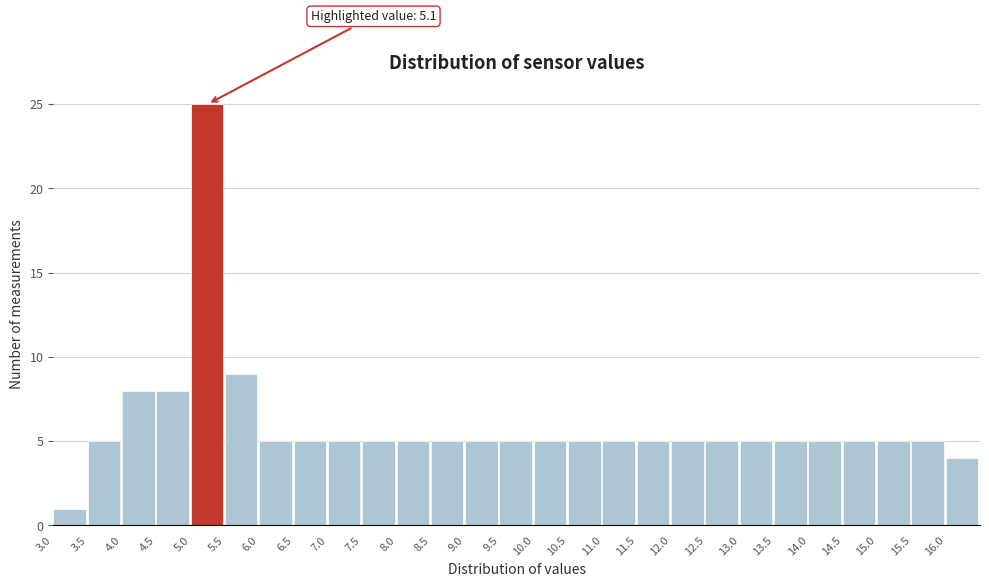

Over which range of the x-axis is the bar tallest?

5.0 to 5.5